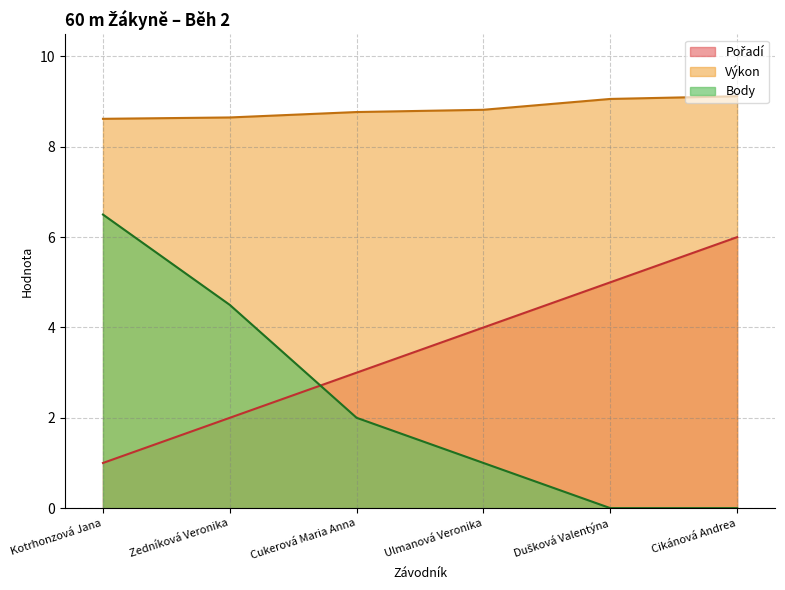

What is the sum of all Výkon values?

53.0